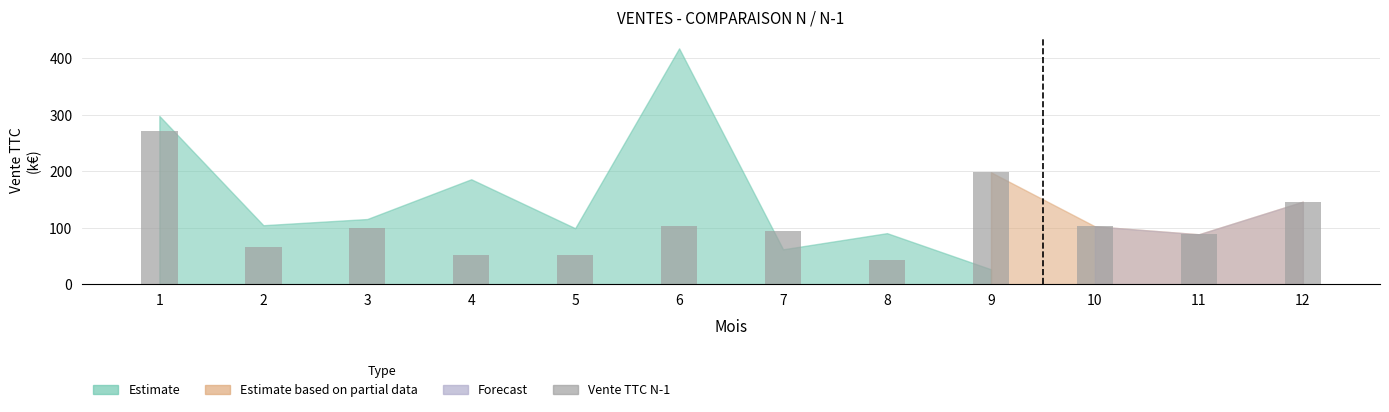

Are the bars grouped side by side (vs. stacked)?

No